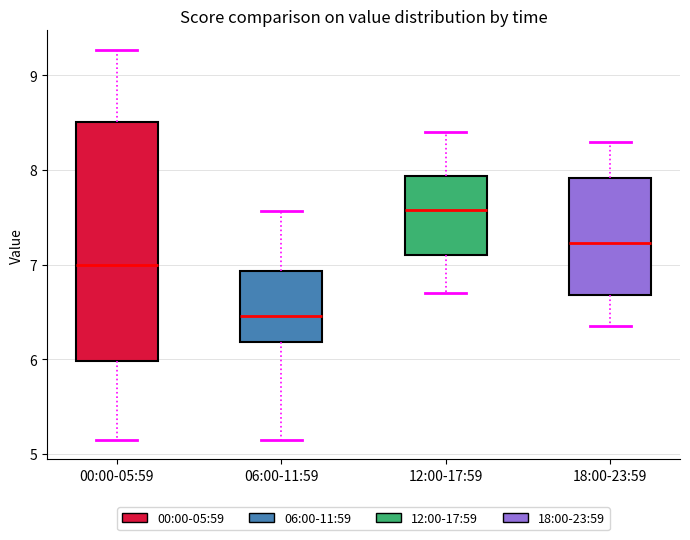

Which box has the lowest median line?

06:00-11:59